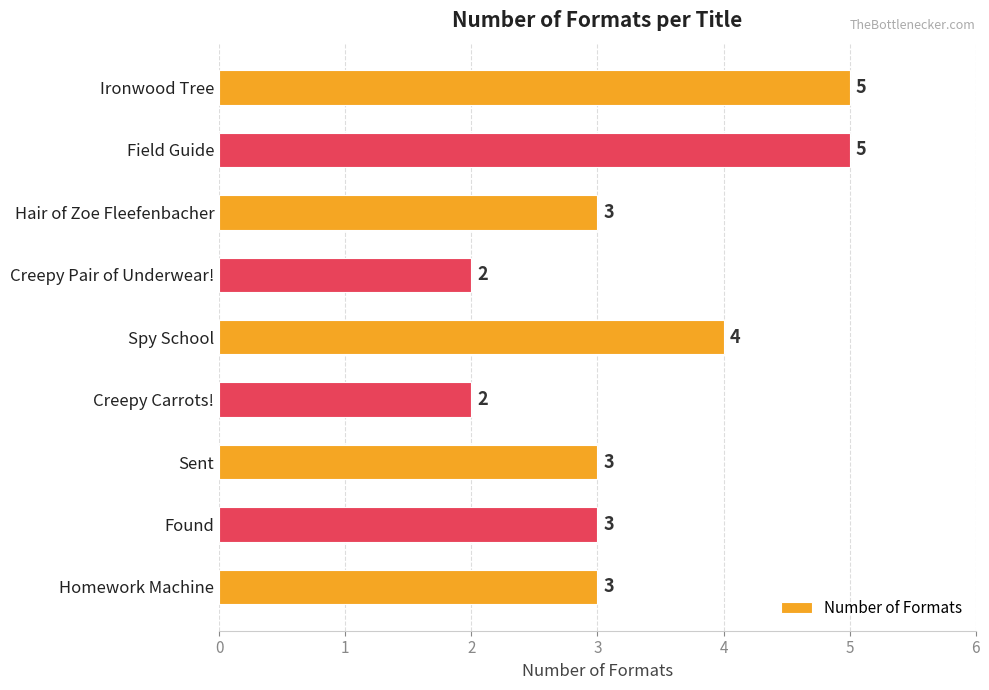

How many series are shown in this chart?

1